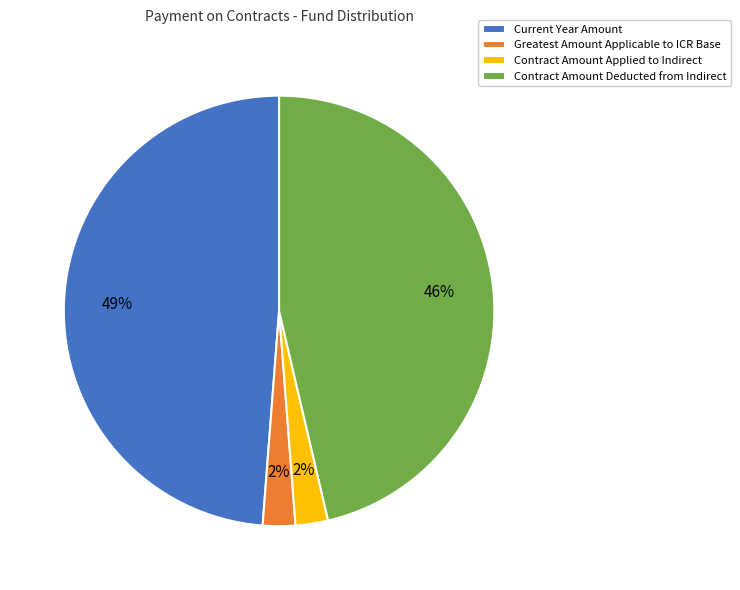

Which category has the biggest portion of the pie?

Current Year Amount